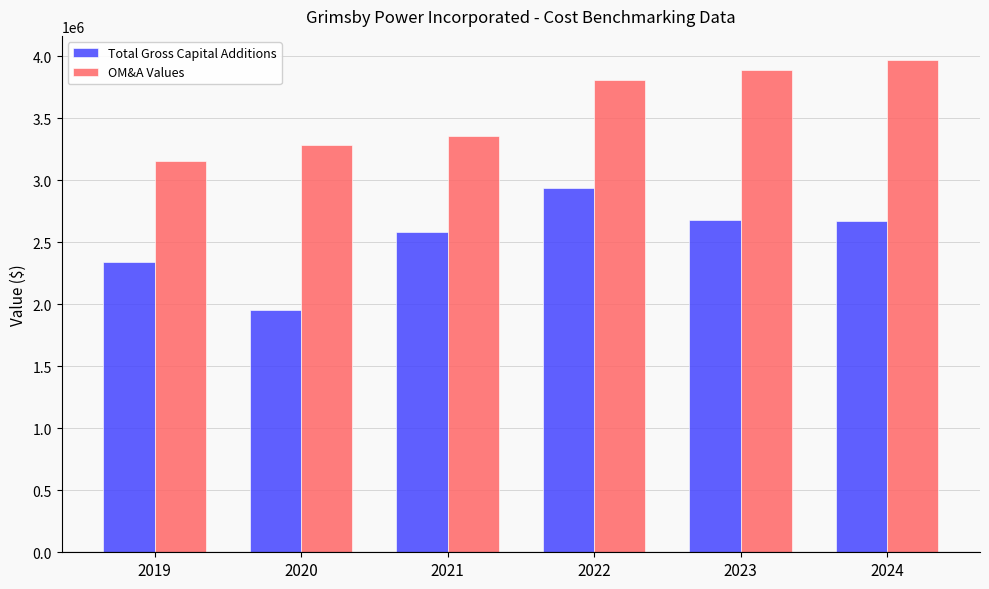

Which series has the widest spread of values?

Total Gross Capital Additions